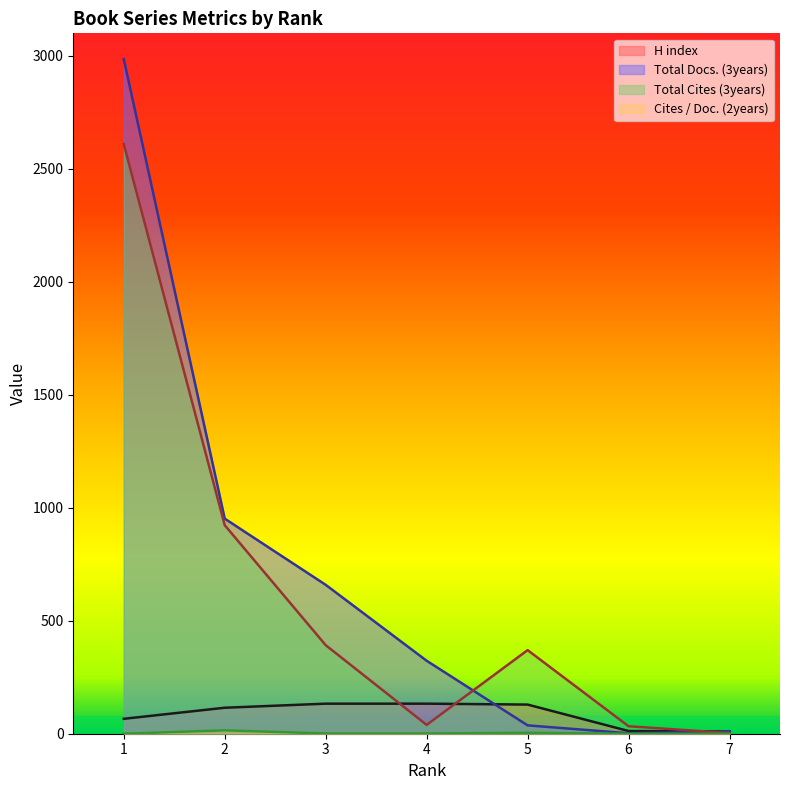

What is the difference between the second highest and minimum values in the H index series?

123